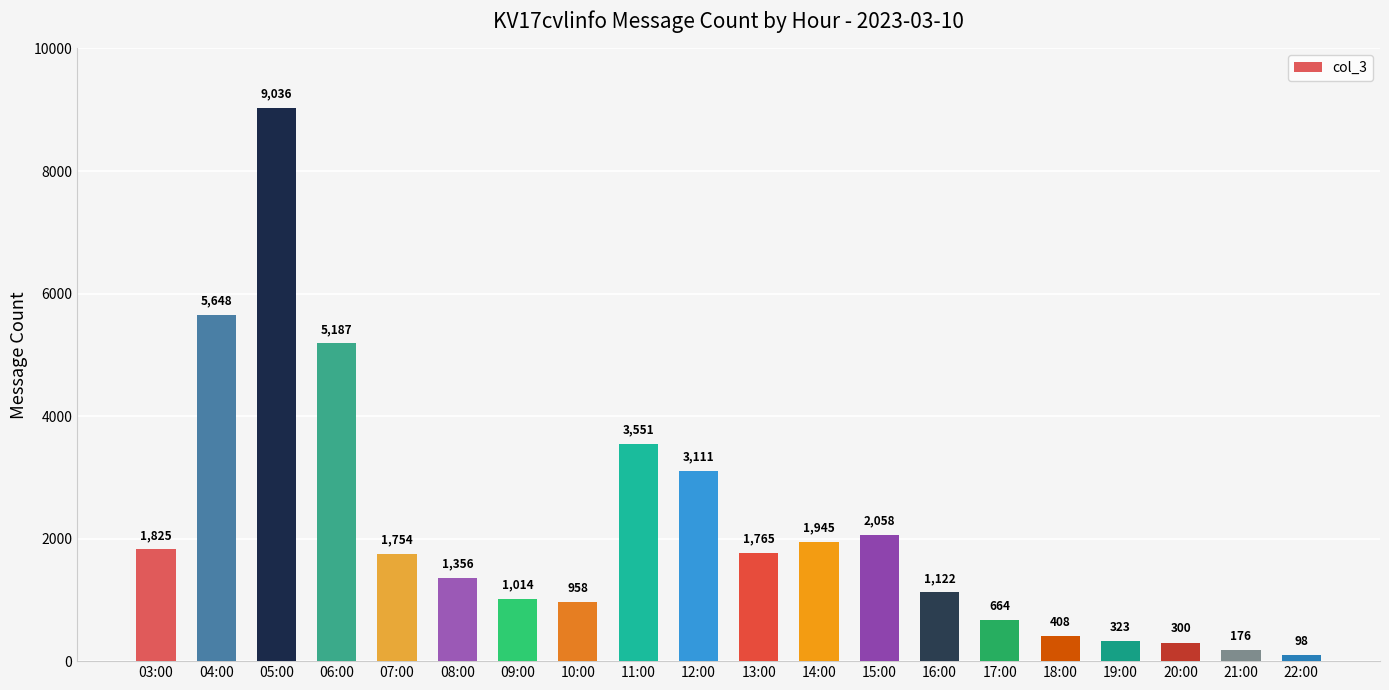

Reading right to left, transcribe all the data shown in this chart.

98	176	300	323	408	664	1122	2058	1945	1765	3111	3551	958	1014	1356	1754	5187	9036	5648	1825